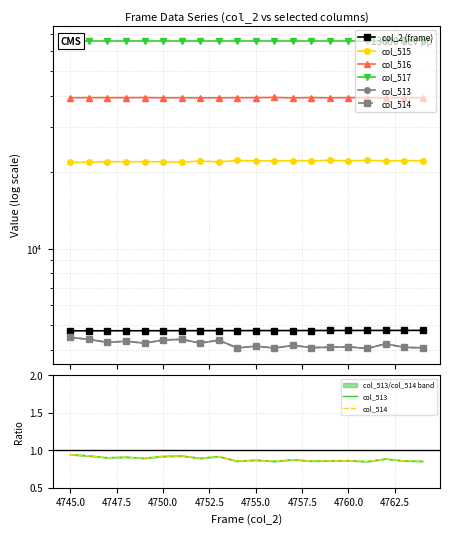

Where is the first local maximum for col_513?

4750.0